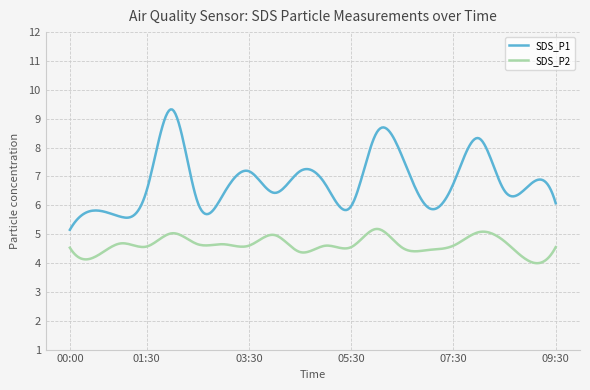

True or false: SDS_P2 and SDS_P1 cross at least once.

False